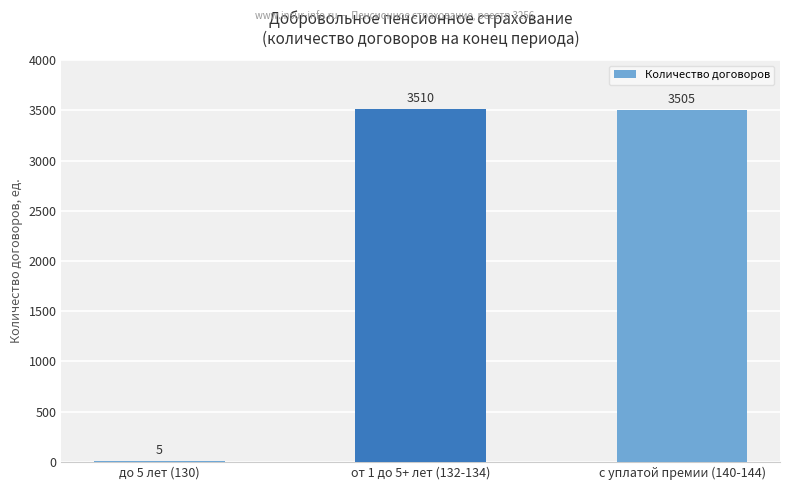

How many series are shown in this chart?

1